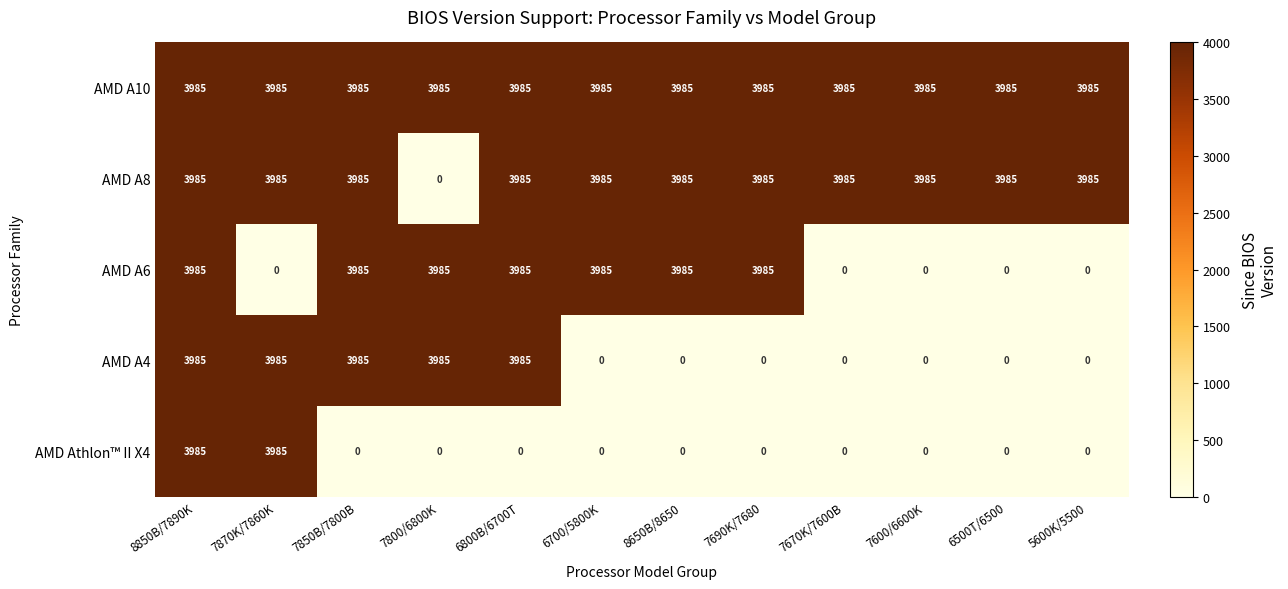

What is the difference between the highest and lowest values at 6700/5800K?

3985